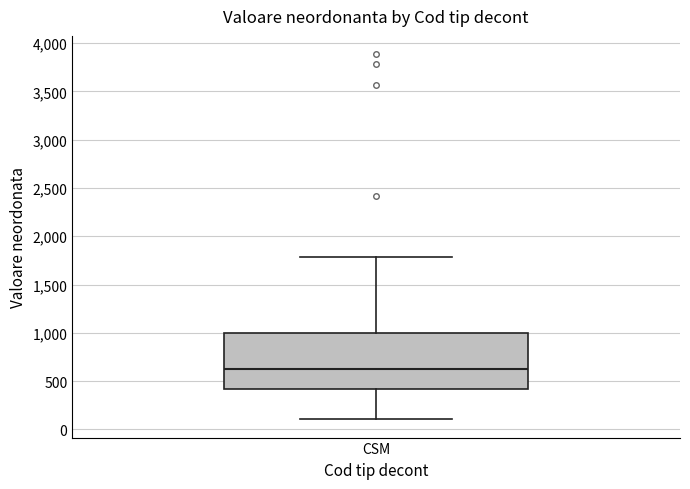

Where does the lower whisker of the box for CSM end on the y-axis? The values are not printed on the chart, so give them approximately, as read against the axis.

100